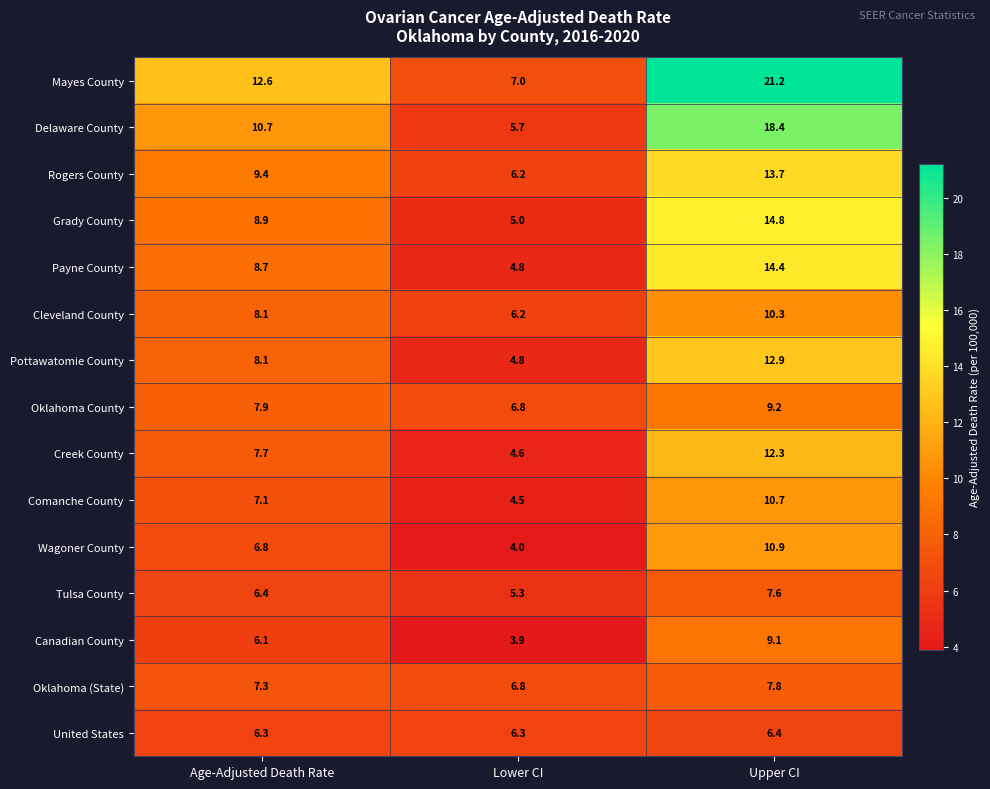

At which category is the sum across all series the highest?

Upper CI